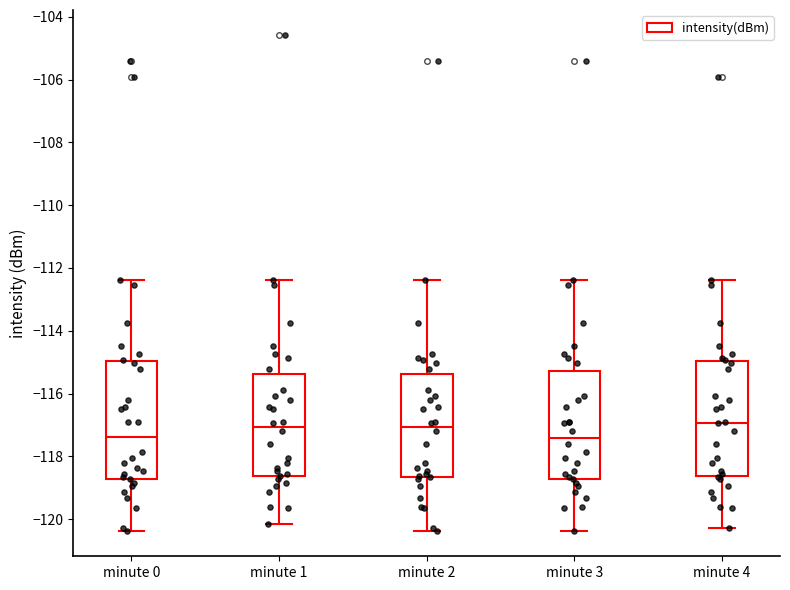

Reading left to right, transcribe this box plot: for each box, give where its median line is, the range the box spans, and where its two whiskers end, as read against the y-axis. The values are not printed on the chart, so give them approximately, as read against the axis.

minute 0: median -117.4, box -118.8 to -115.0, whiskers -120.4 to -112.4
minute 1: median -117.0, box -118.6 to -115.4, whiskers -120.2 to -112.4
minute 2: median -117.0, box -118.6 to -115.4, whiskers -120.4 to -112.4
minute 3: median -117.4, box -118.8 to -115.2, whiskers -120.4 to -112.4
minute 4: median -117.0, box -118.6 to -115.0, whiskers -120.2 to -112.4